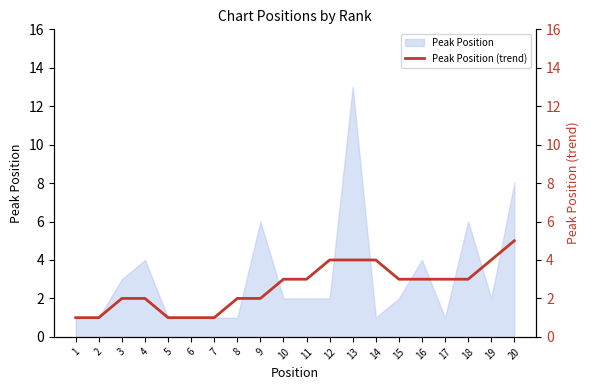

What is the highest value of the Peak Position series?

13